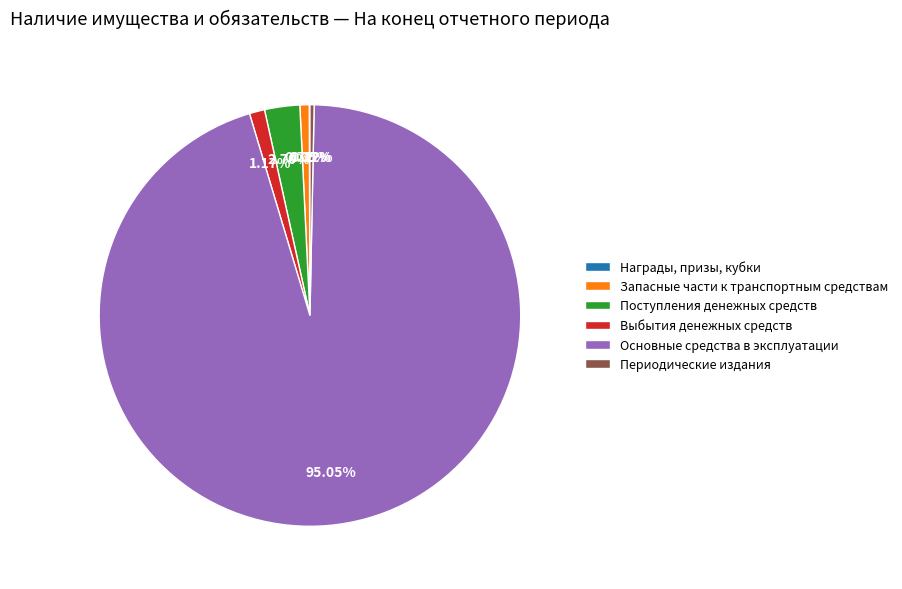

Between Основные средства в эксплуатации and Поступления денежных средств, which is larger?

Основные средства в эксплуатации